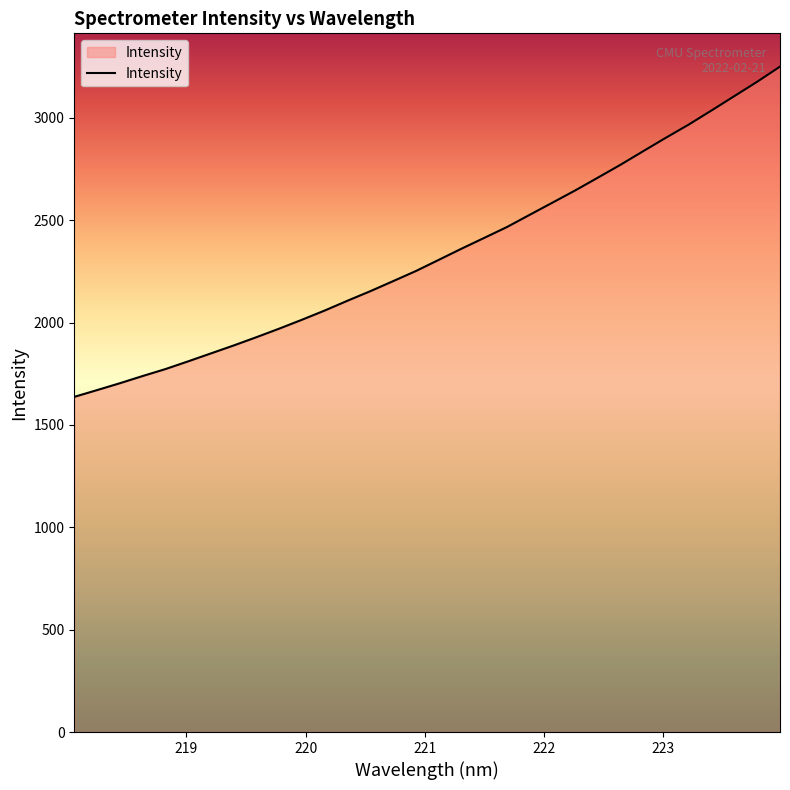

What is the difference between the maximum and minimum values?

1613.1